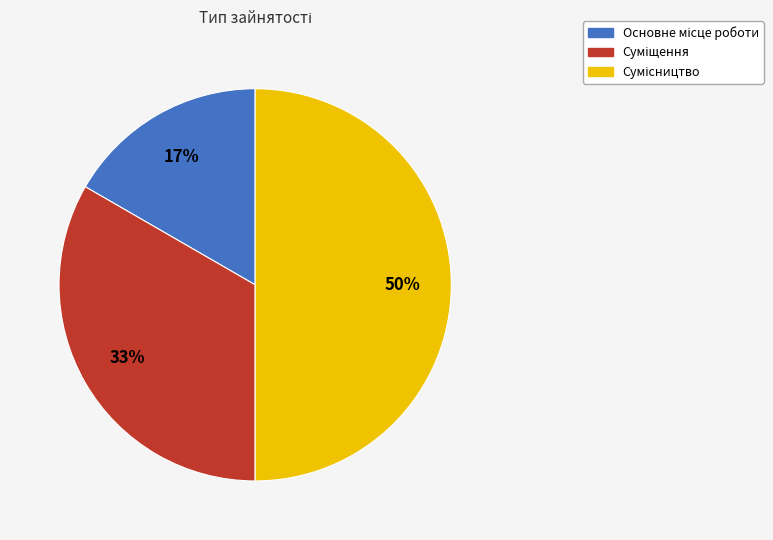

To the nearest percent, what is the average slice percentage?

33%